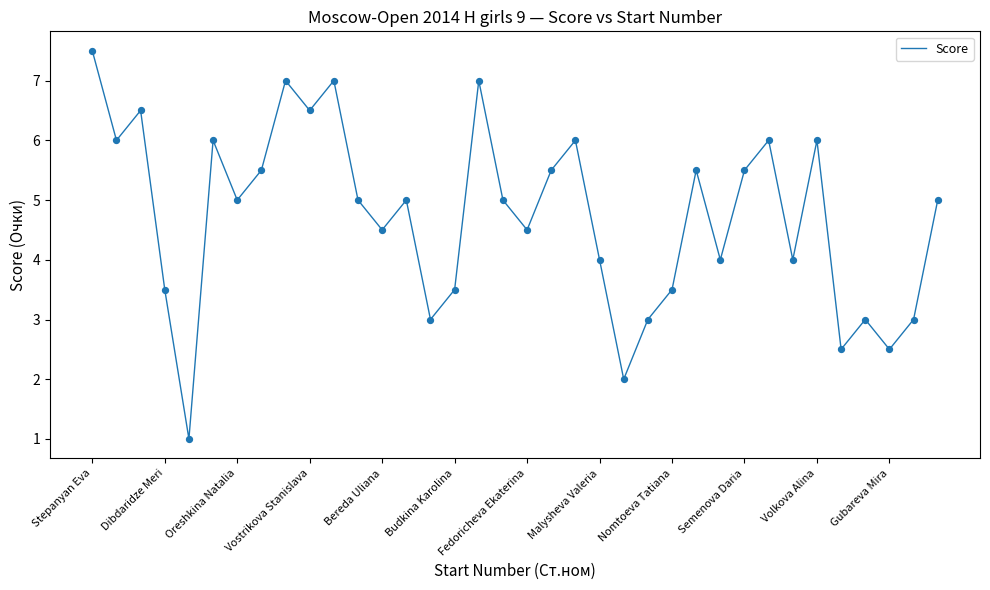

What is the smallest value displayed?

1.0